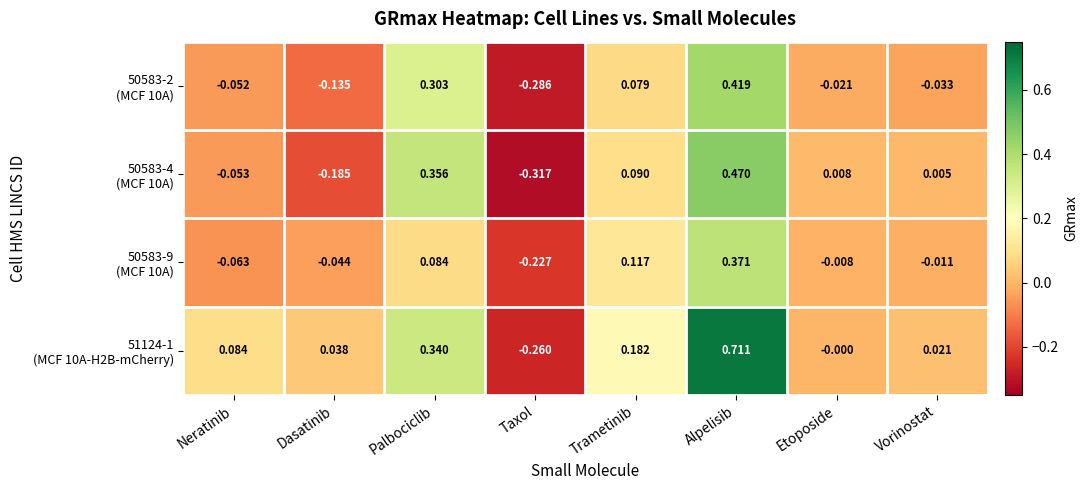

At which category does the chart reach its minimum across all series?

Taxol